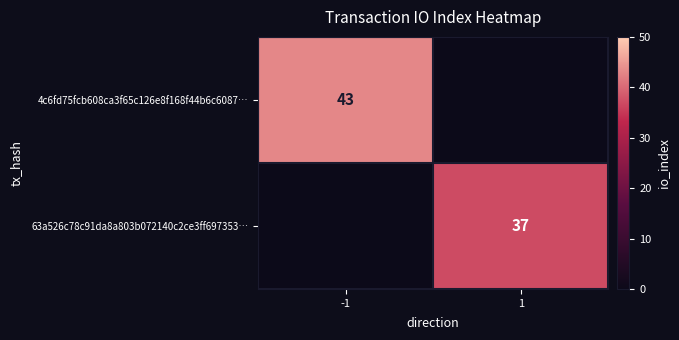

True or false: 63a526c78c91da8a803b072140c2ce3ff697353… has a value of 66 at 1.

False